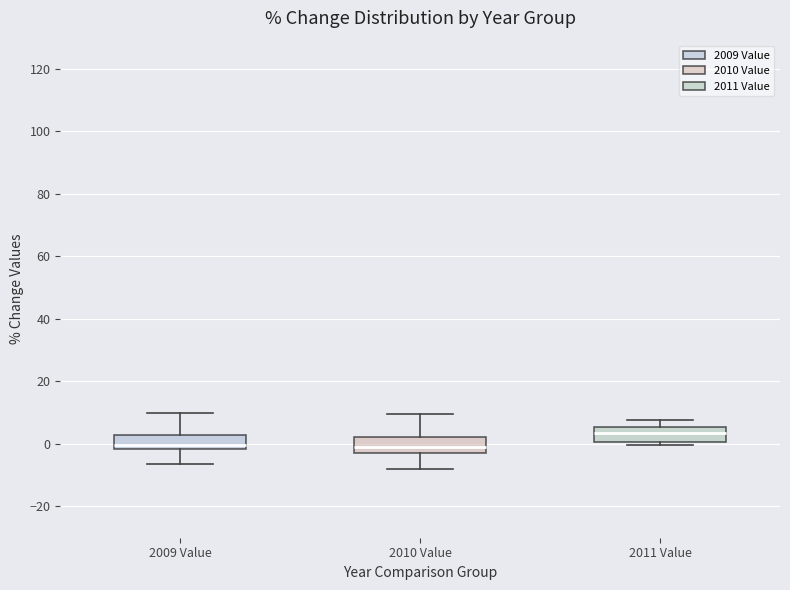

Which box has the highest median line?

2011 Value